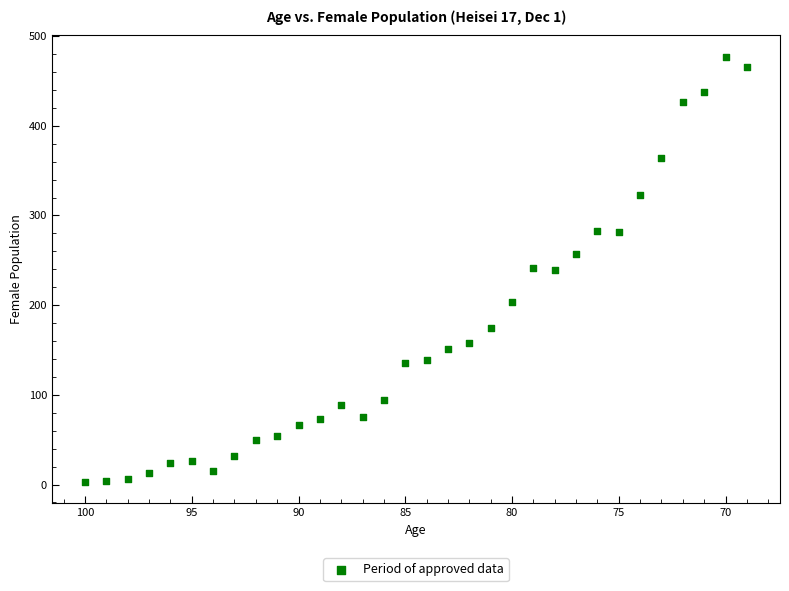

What is the range of X values (max minus min)?

31